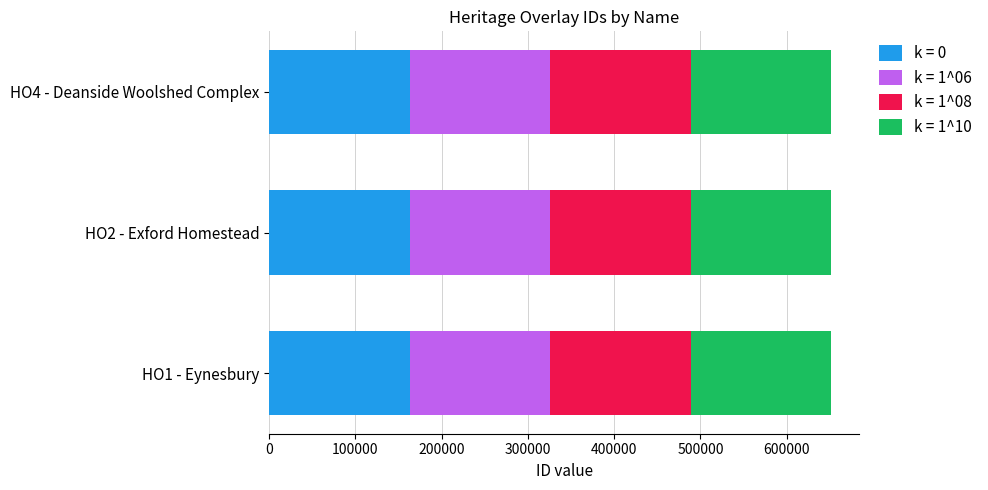

How many data points does each series have?

3